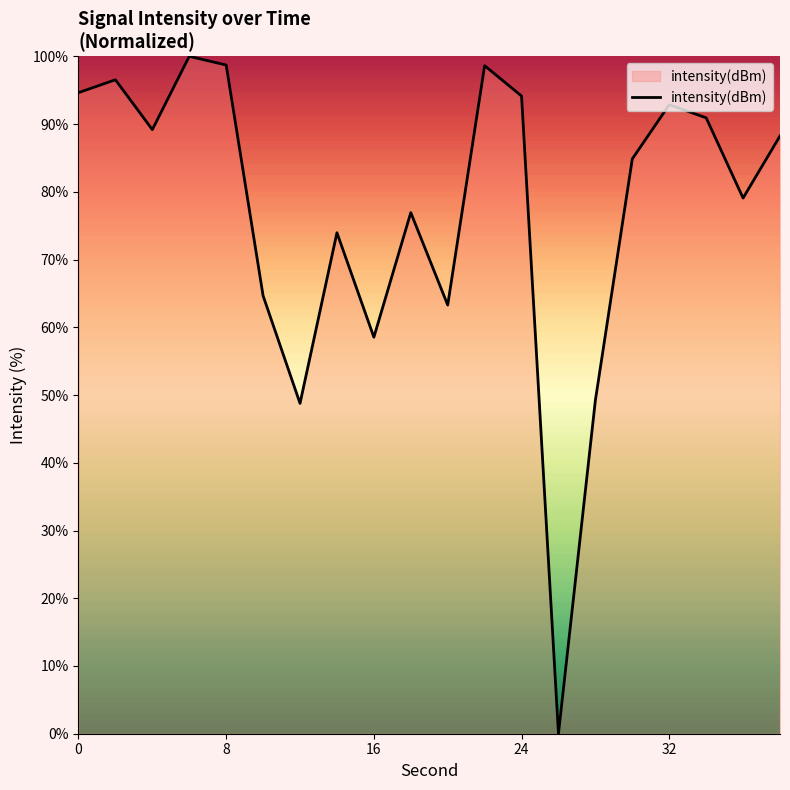

What is the greatest value displayed?

100.0